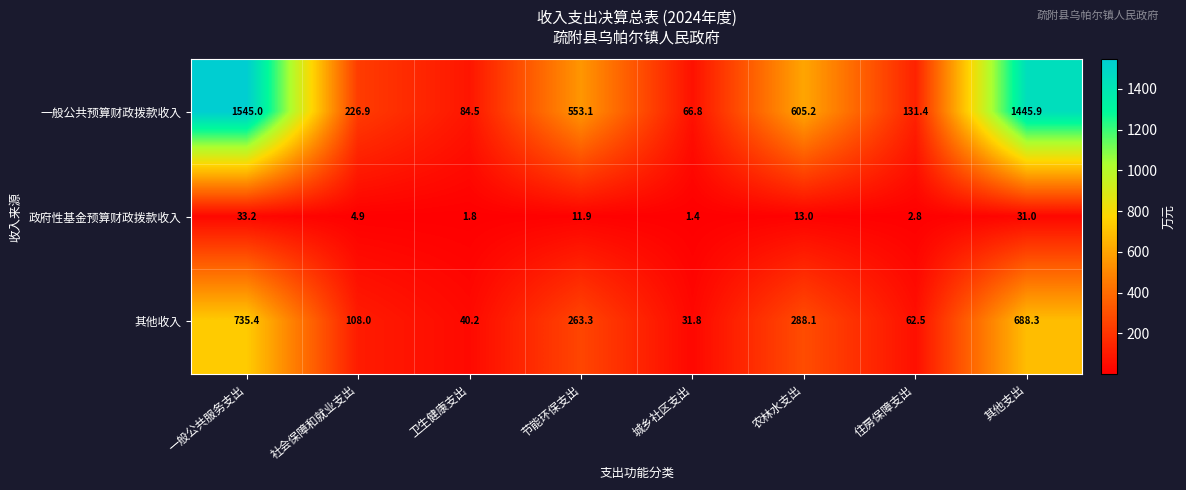

Which series has the largest total across all categories?

一般公共预算财政拨款收入